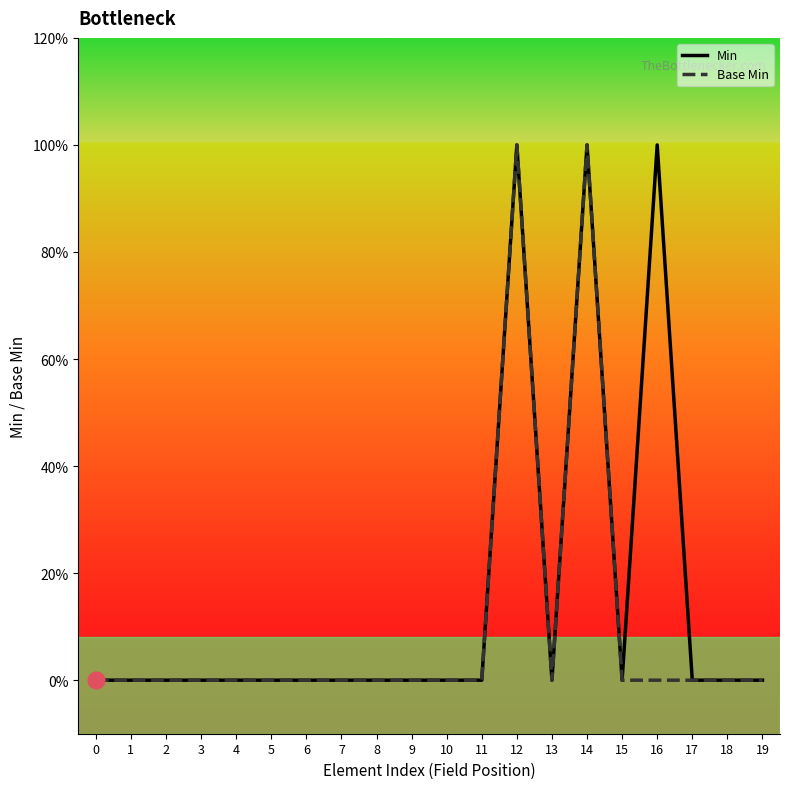

Between 7 and 14, which series saw the biggest shift?

Min